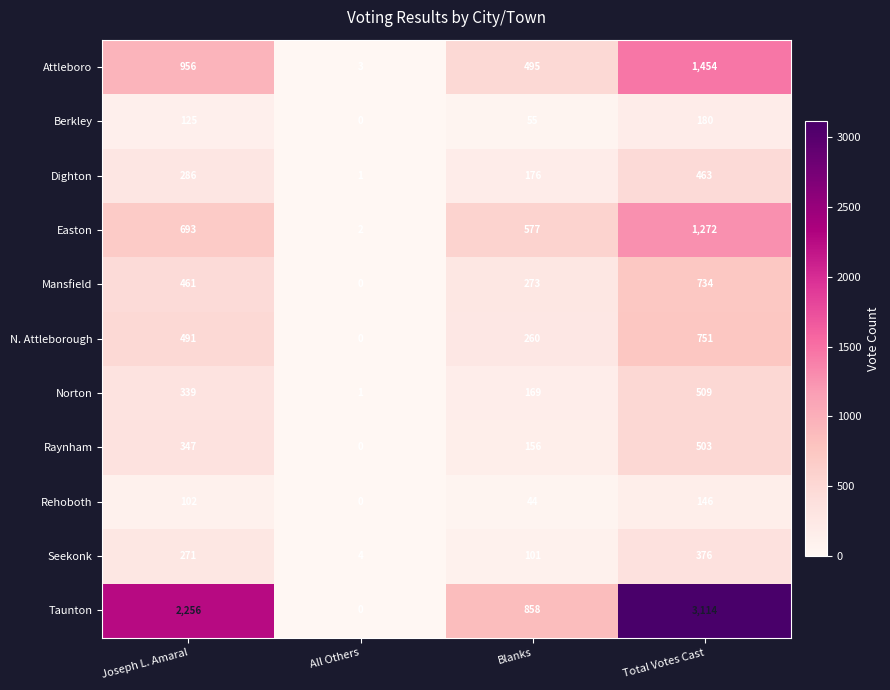

Rank the series at Total Votes Cast from highest to lowest value.

Taunton, Attleboro, Easton, N. Attleborough, Mansfield, Norton, Raynham, Dighton, Seekonk, Berkley, Rehoboth